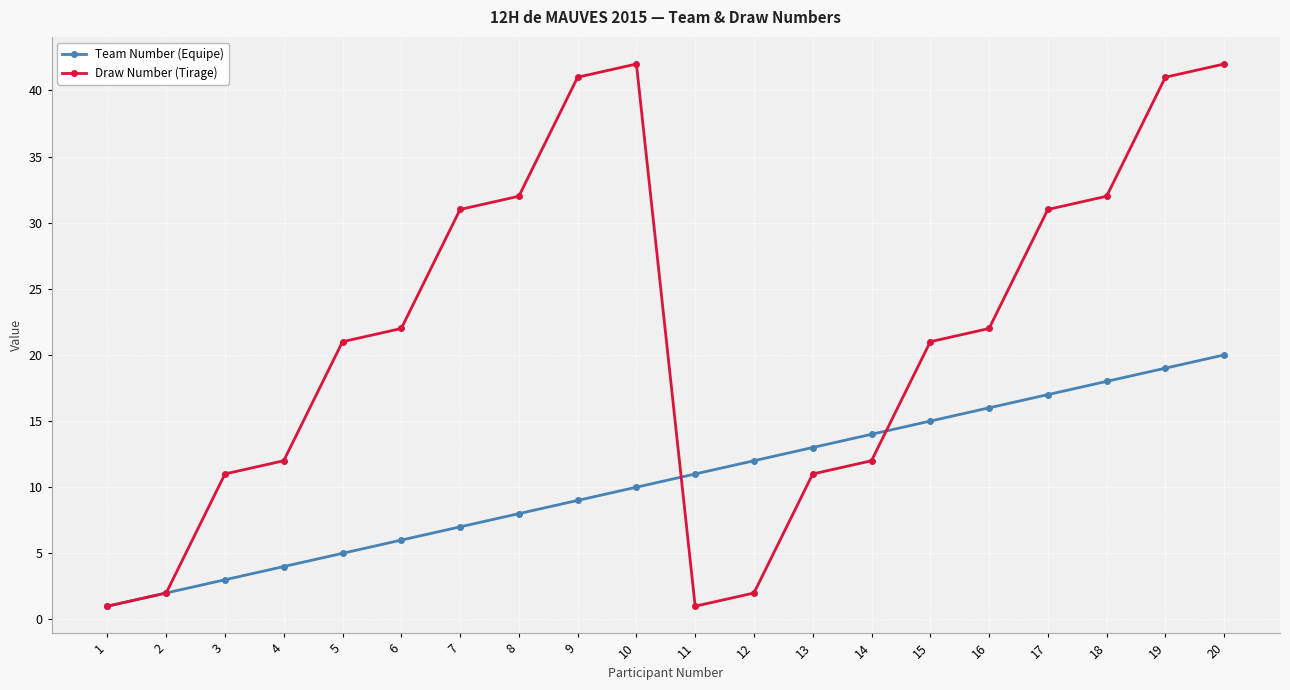

At how many categories does at least one series exceed 6?

18